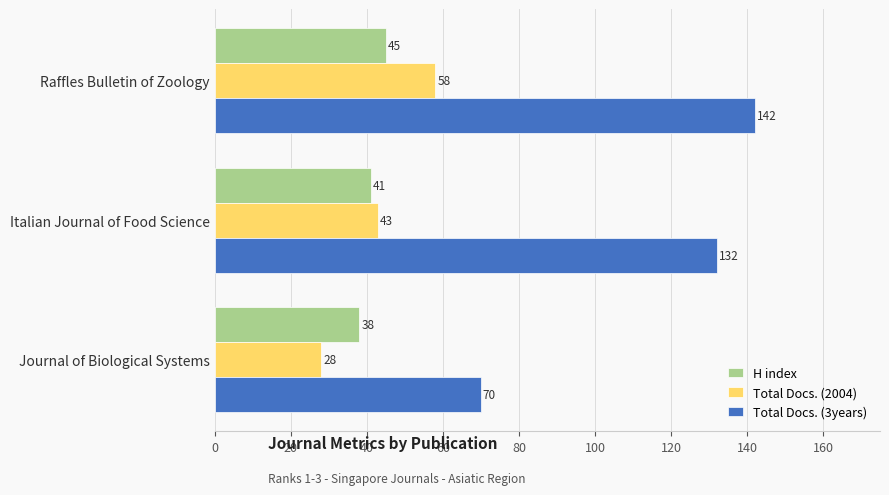

Is the value of H index at Raffles Bulletin of Zoology greater than the value of Total Docs. (2004) at Raffles Bulletin of Zoology?

No